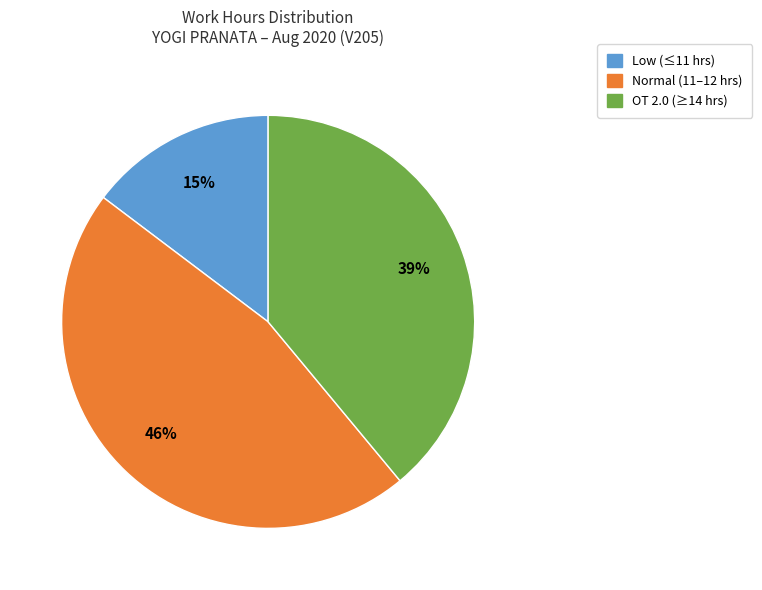

Is there any slice that represents more than half of the pie?

No